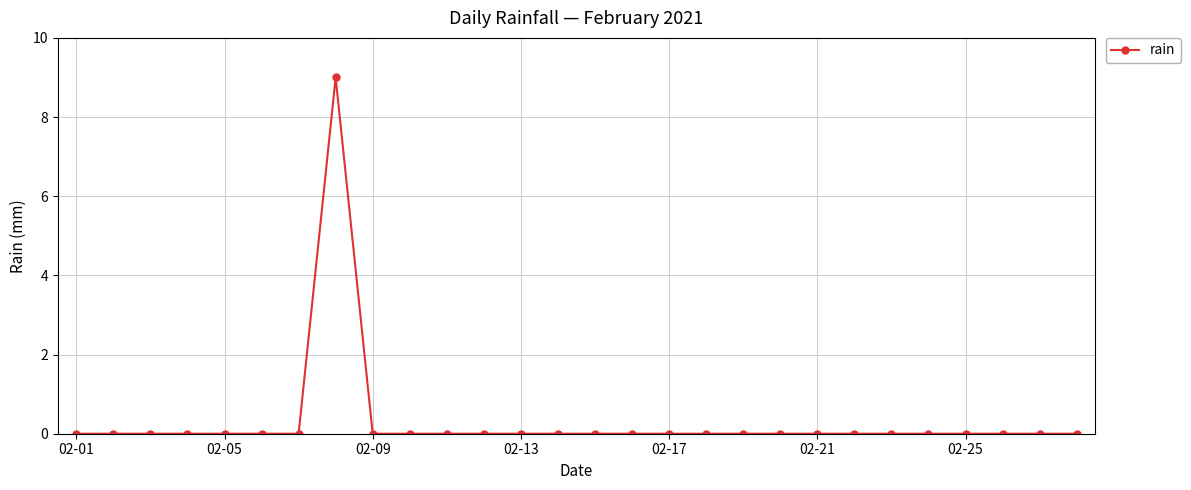

What is the greatest value displayed?

9